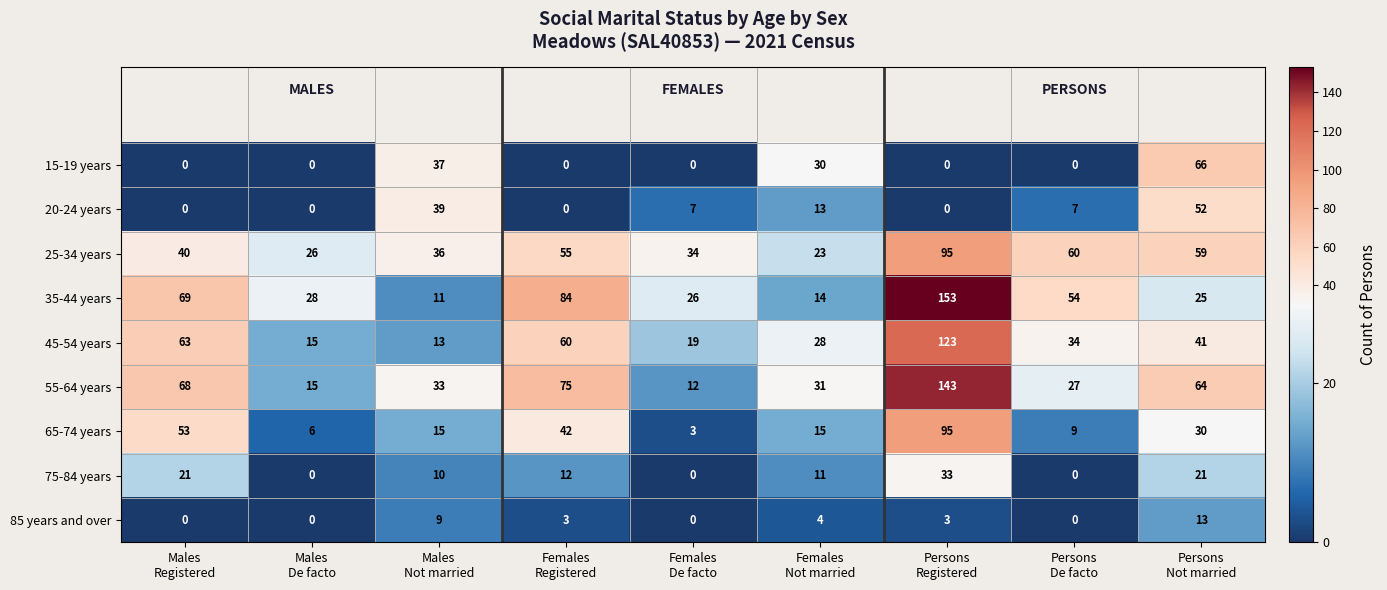

What is the lowest value of the 45-54 years series?

13